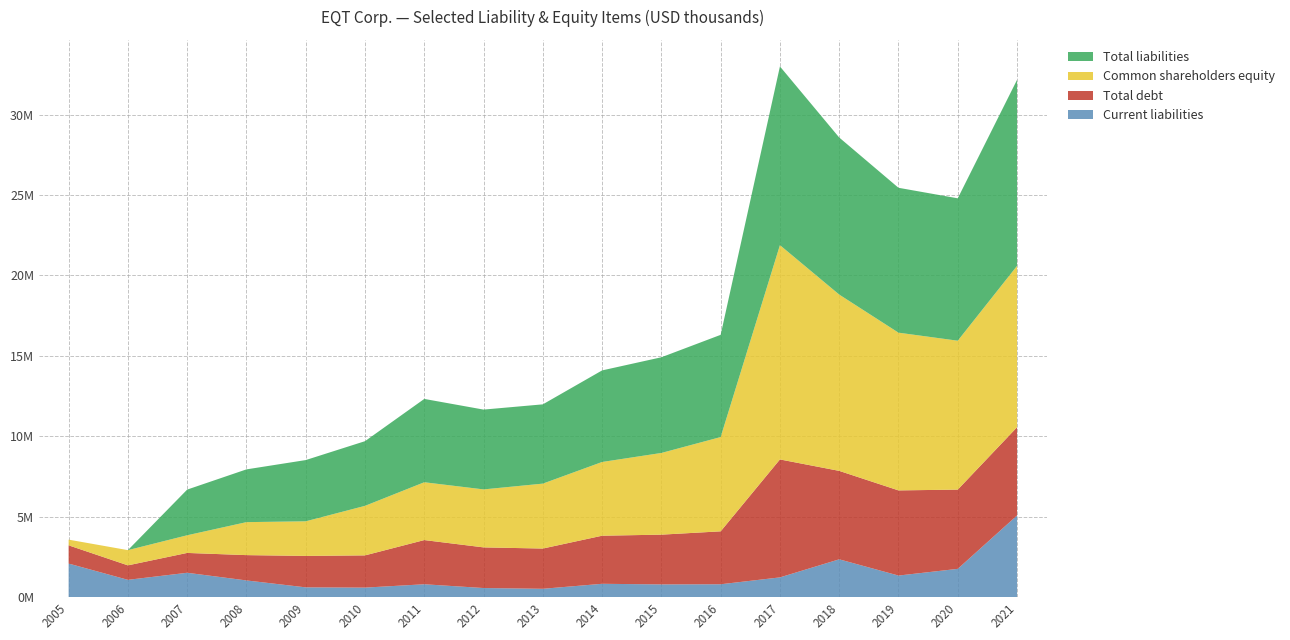

Reading left to right, list all the values displayed in this chart.

Current liabilities: 2092496	1079779	1519308	1042608	612674	596984	804910	570465	523410	833479	795819	804640	1232237	2355001	1345902	1762410	5080171
Total debt: 1131734	899499	1232829	1573417	1954200	2002850	2746942	2526173	2501516	2988900	3092343	3289459	7331554	5497381	5292979	4925466	5485002
Common shareholders equity: 354468	946280	1097472	2050093	2151030	3078696	3593830	3603820	4034788	4582815	5077791	5860281	13319618	10958229	9803588	9255240	10029527
Total liabilities: 0	0	2839499	3279569	3806227	4019742	5178889	4961060	4927925	5691837	5948130	6353675	11107991	9763115	9005639	8850739	11561625